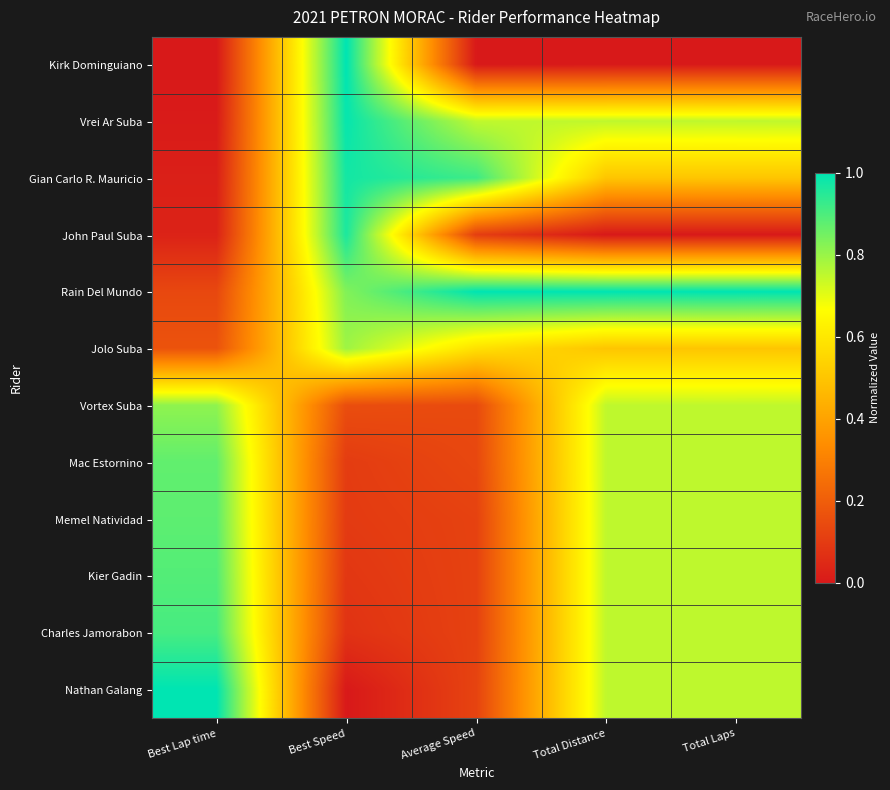

At which category does the chart reach its minimum across all series?

Best Lap time